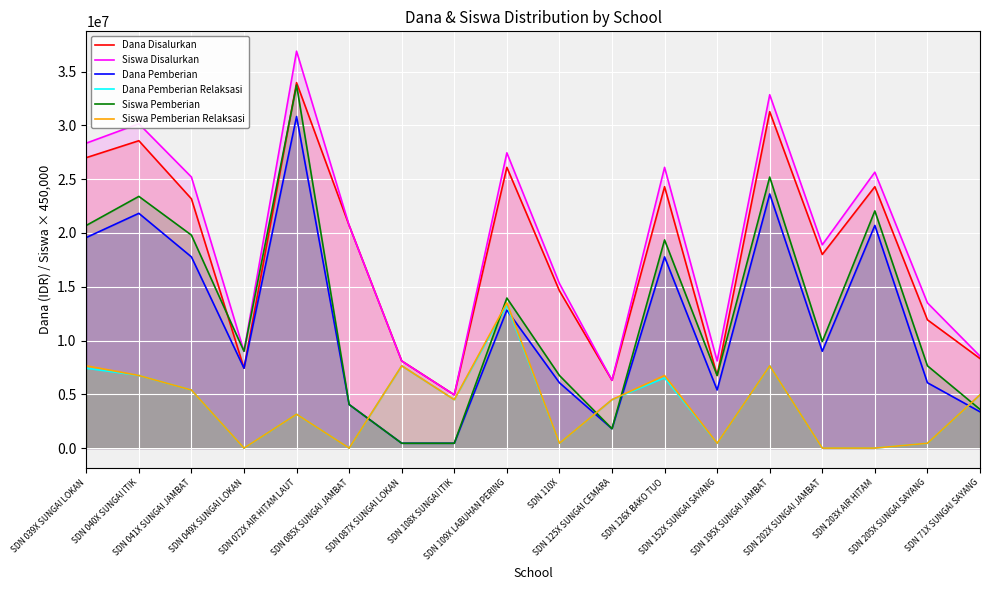

After their last crossing, which series has the higher values: Siswa Pemberian Relaksasi or Dana Pemberian?

Siswa Pemberian Relaksasi